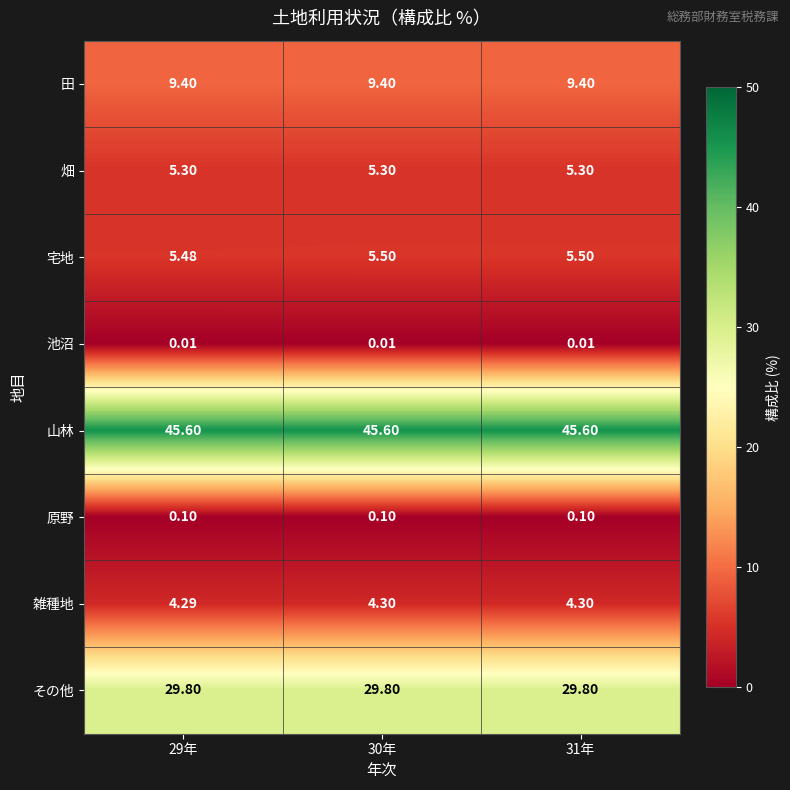

Which series has the largest total across all categories?

山林